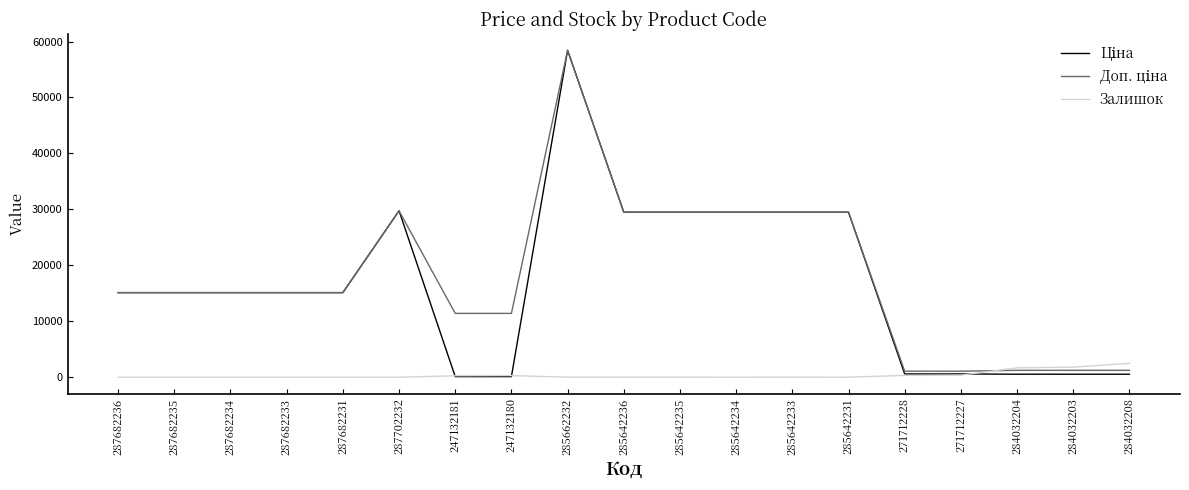

What is the difference between the highest and lowest values at 285642233?

29475.5